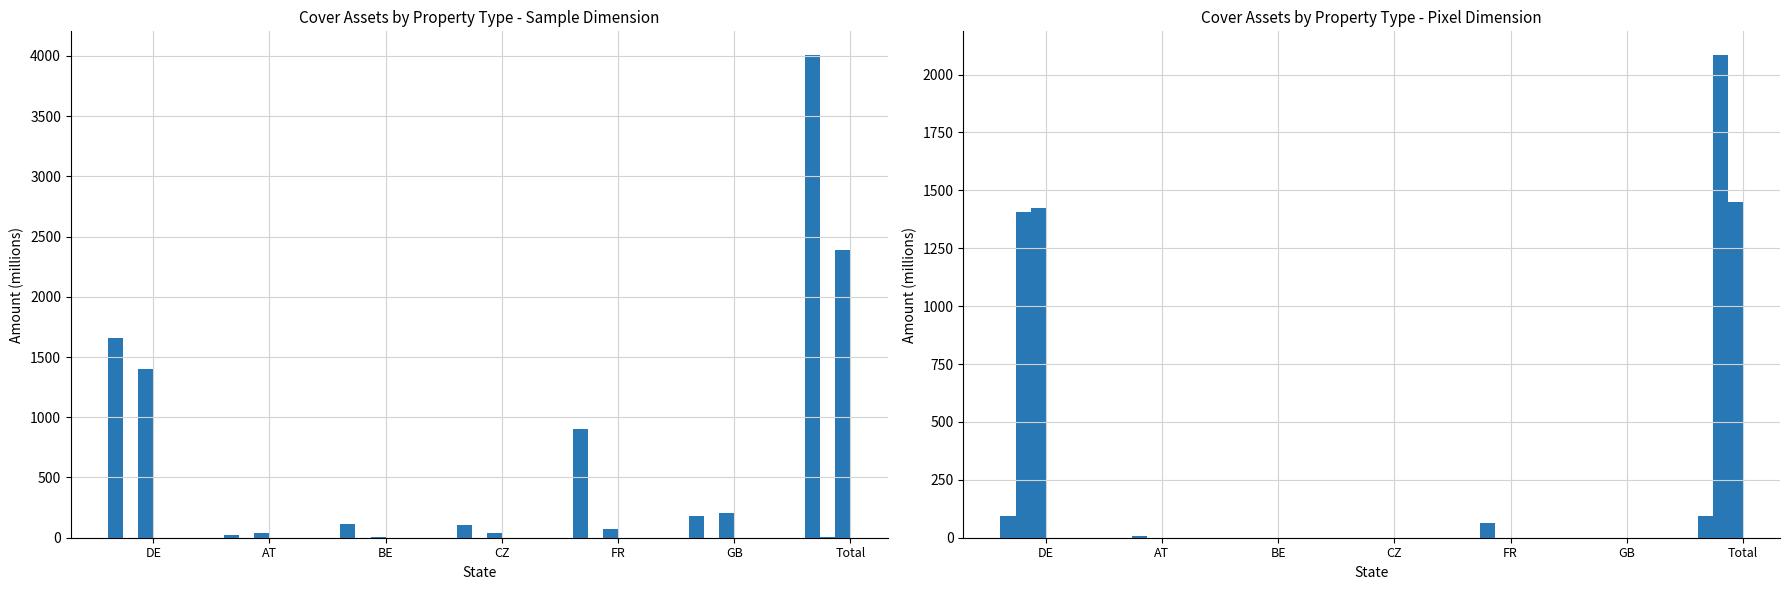

How many data points in Retail buildings are above 69?

4